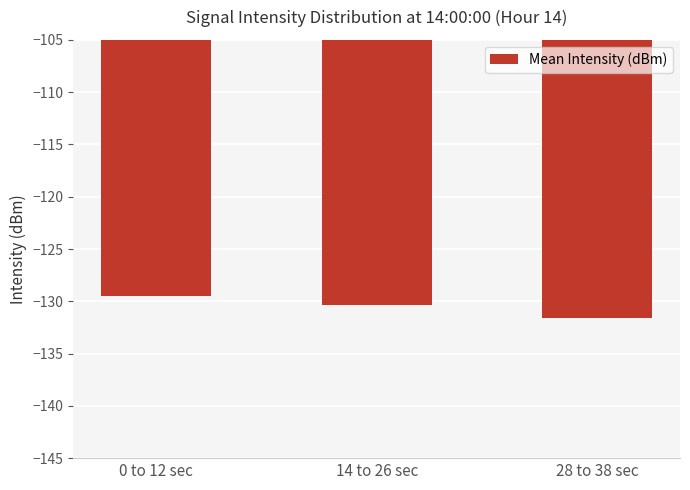

What is the change in value from 0 to 12 sec to 28 to 38 sec?

-2.1